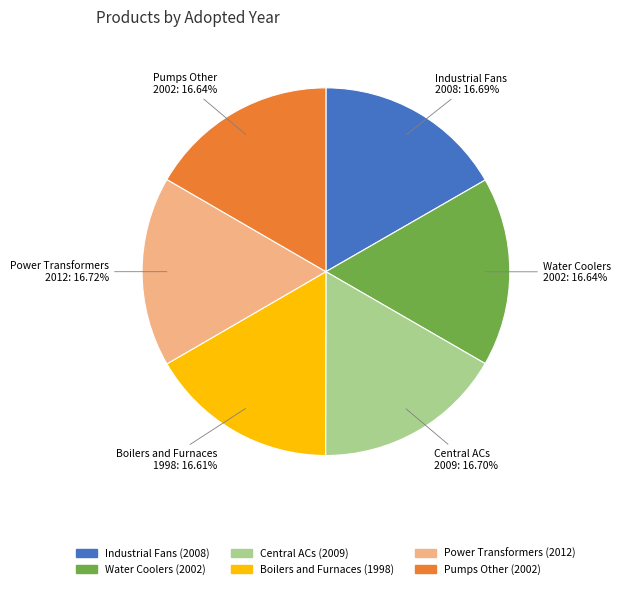

Is it true that Water Coolers is 17% of the pie?

True